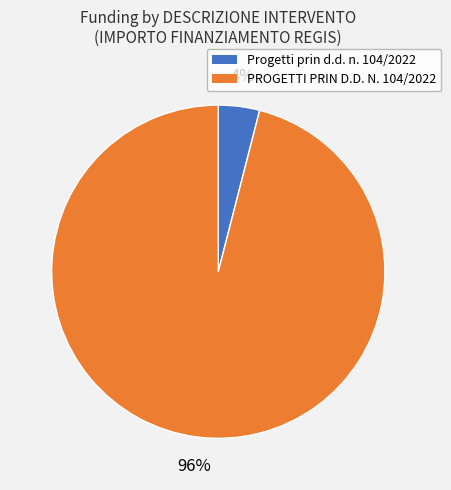

The Progetti prin d.d. n. 104/2022 slice represents 15% of the pie. True or false?

False